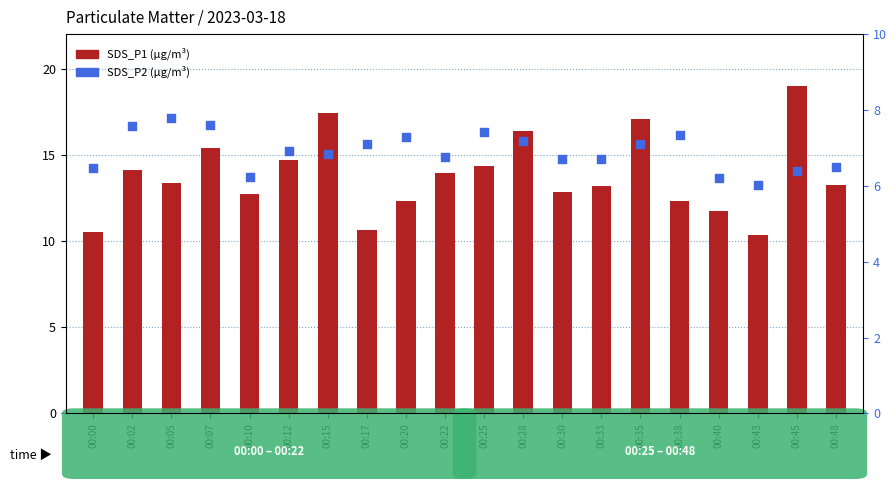

At which category is the sum across all series the highest?

00:45